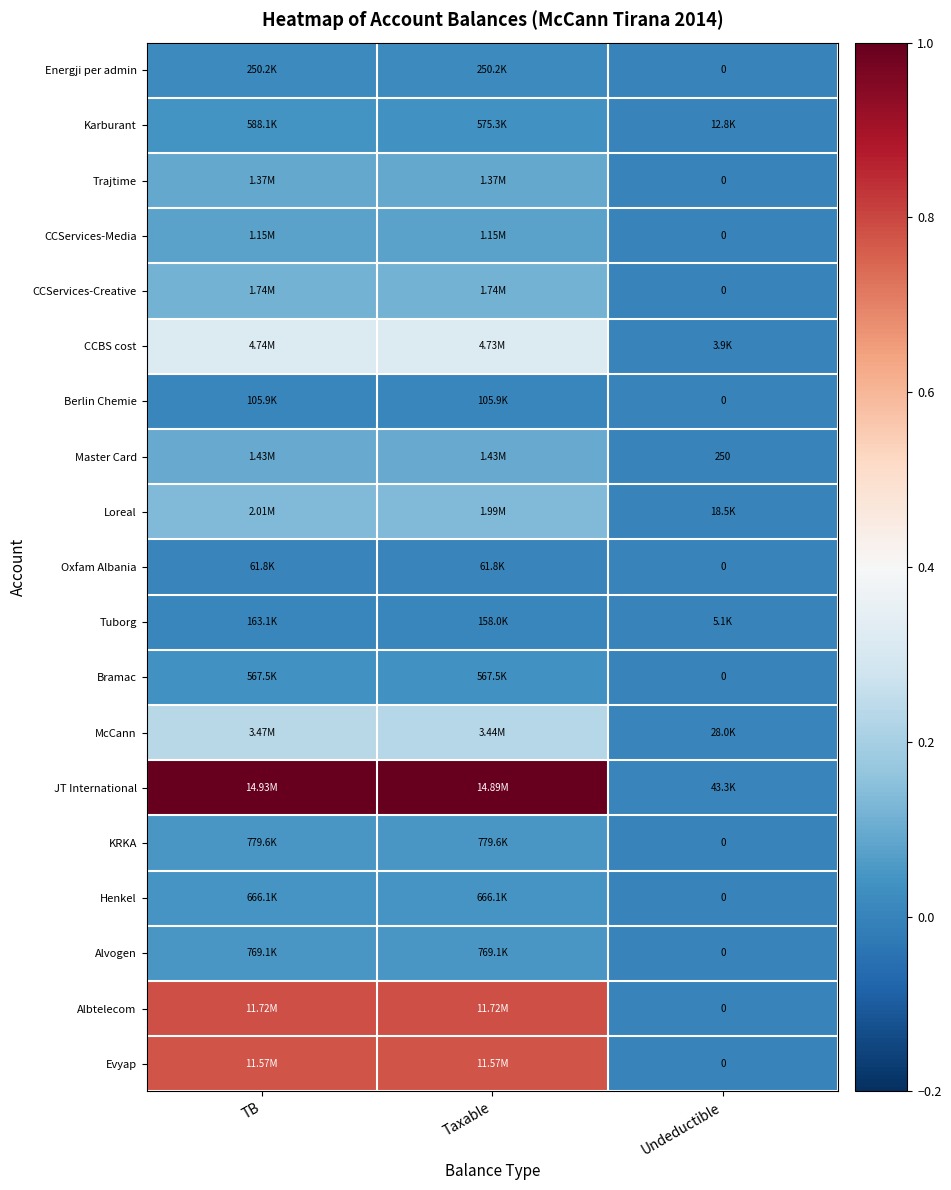

How many data points in Berlin Chemie are above 0?

2